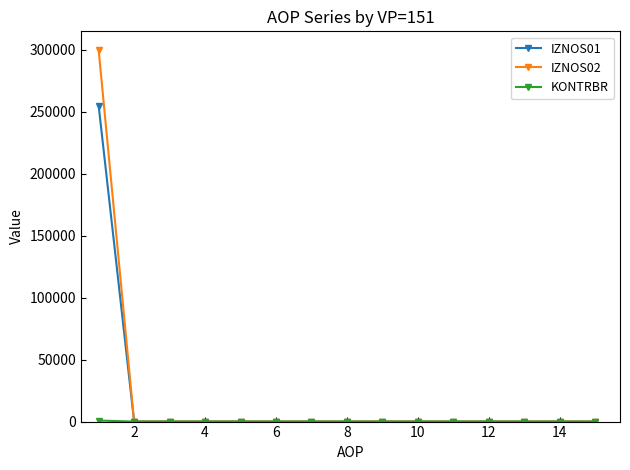

Which series has the largest range (max minus min)?

IZNOS02